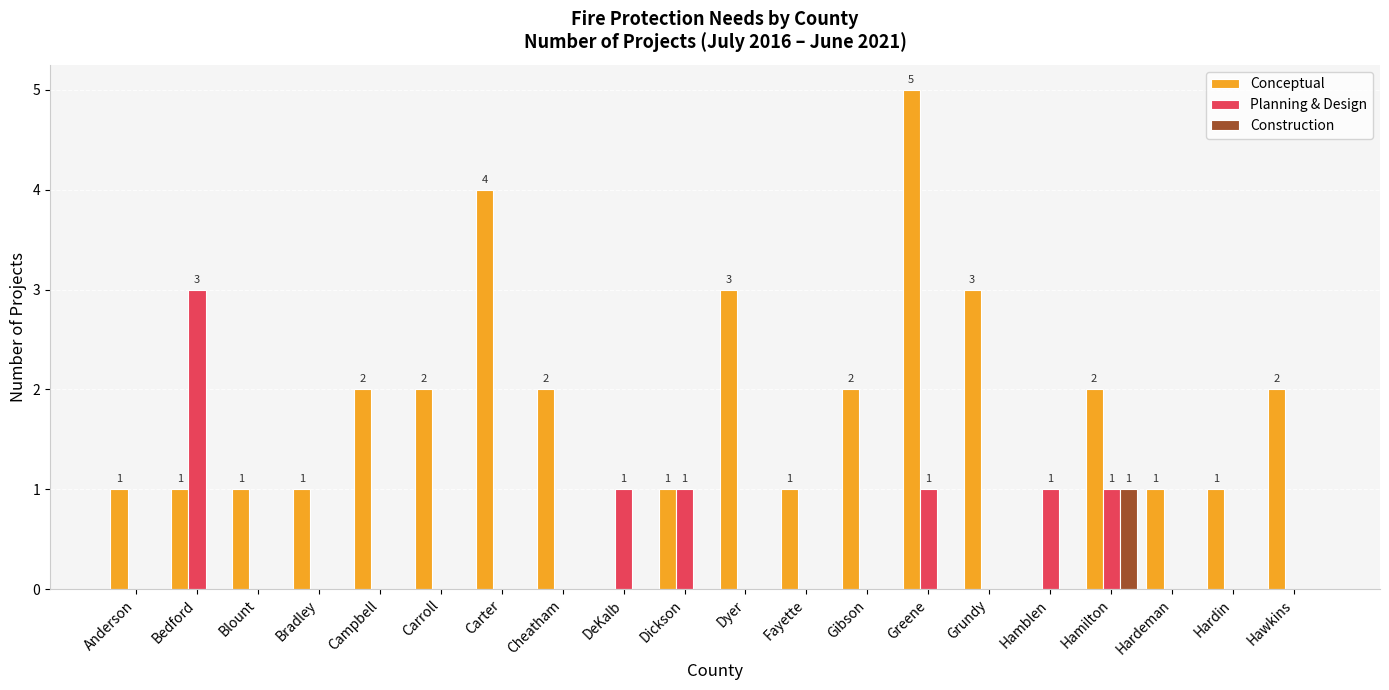

How many data points does each series have?

20